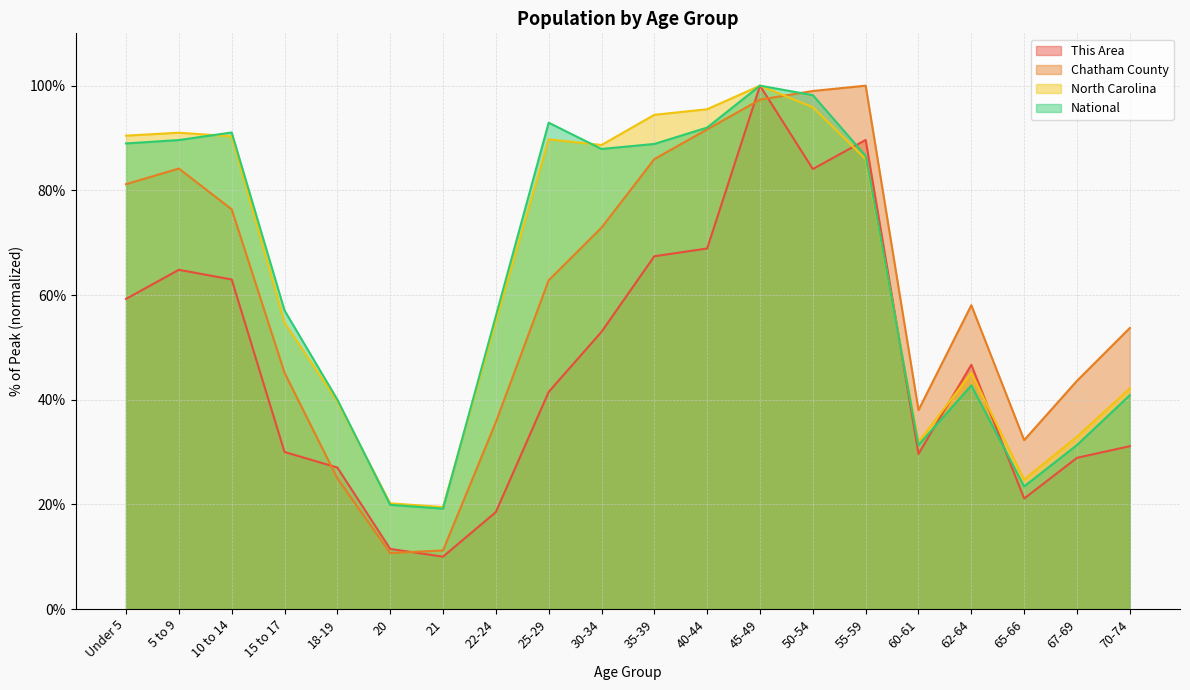

What is the difference between the maximum and minimum values in the Chatham County series?

89.3